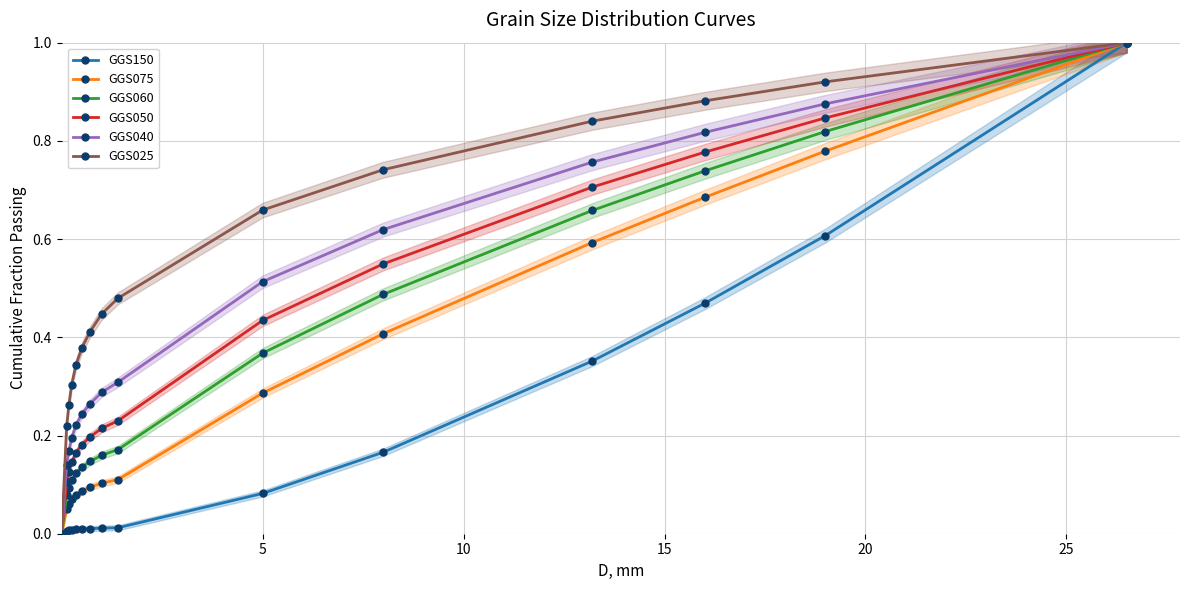

List the series in order of their peak value, highest first.

GGS150, GGS075, GGS060, GGS050, GGS040, GGS025